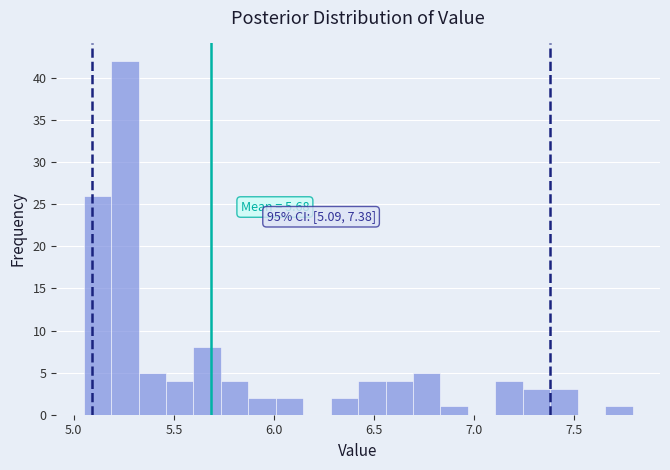

Around what value on the x-axis is the tallest bar? Give the approximate position of its centre, as read against the axis.

5.25